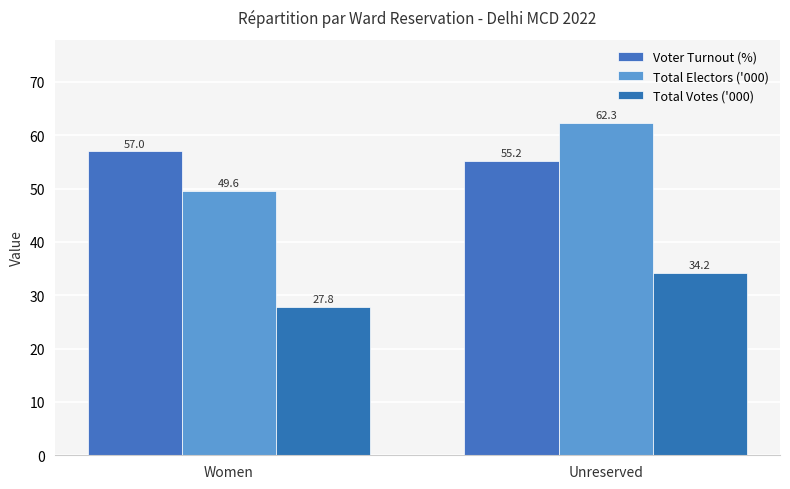

What are all the series names shown in the legend?

Voter Turnout (%), Total Electors ('000), Total Votes ('000)